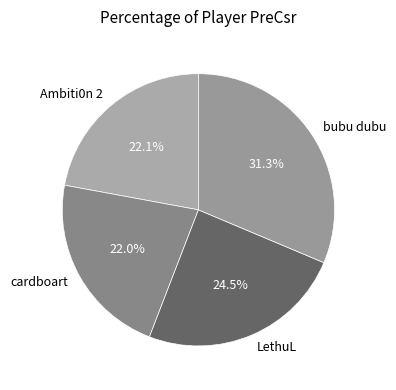

The cardboart slice represents 13% of the pie. True or false?

False